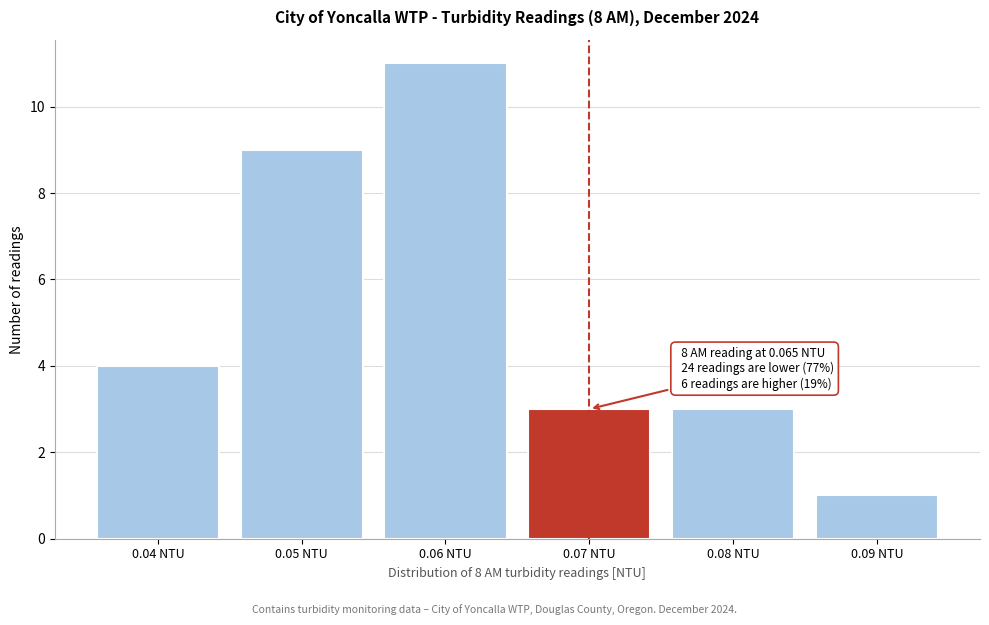

Over which range of the x-axis is the bar tallest?

0.055 to 0.065